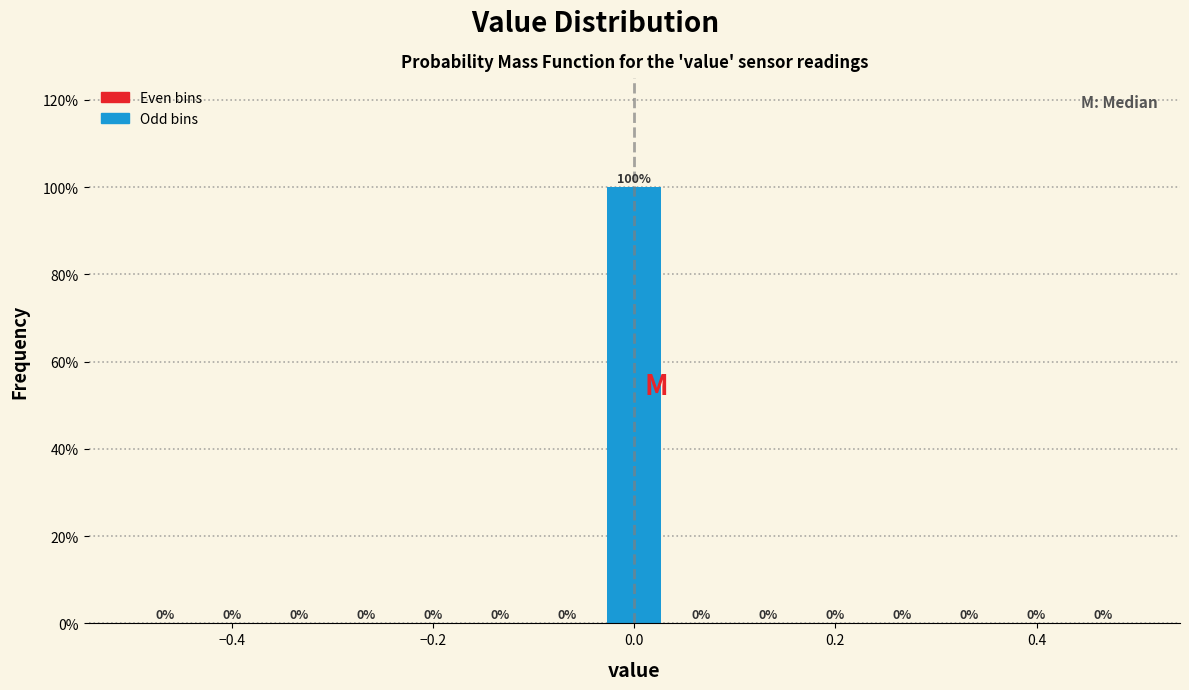

Read against the x-axis, roughly where is the centre of the tallest bar?

0.00